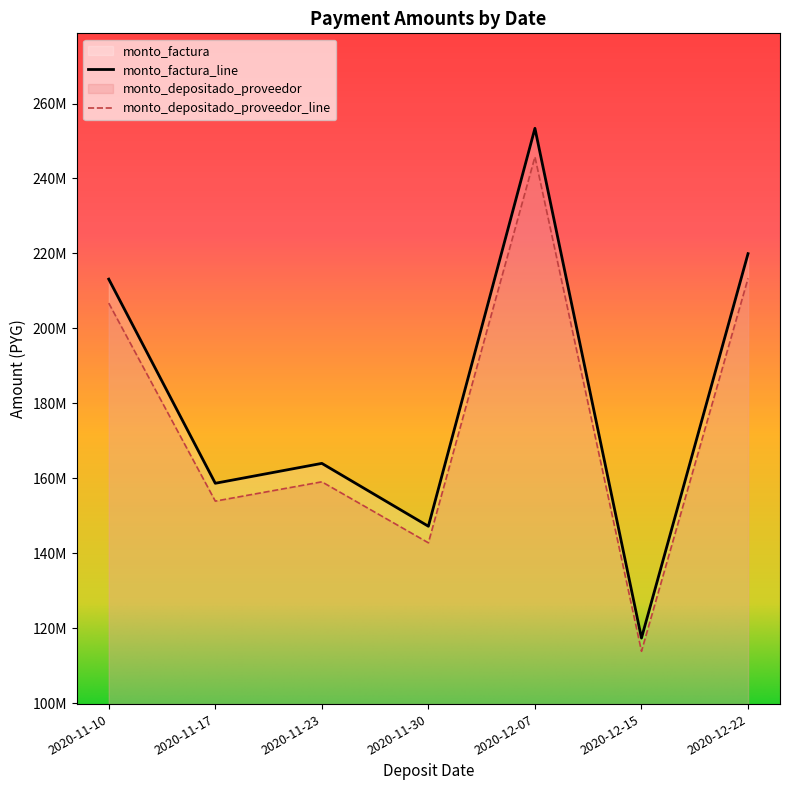

Which series has the widest spread of values?

monto_factura_line